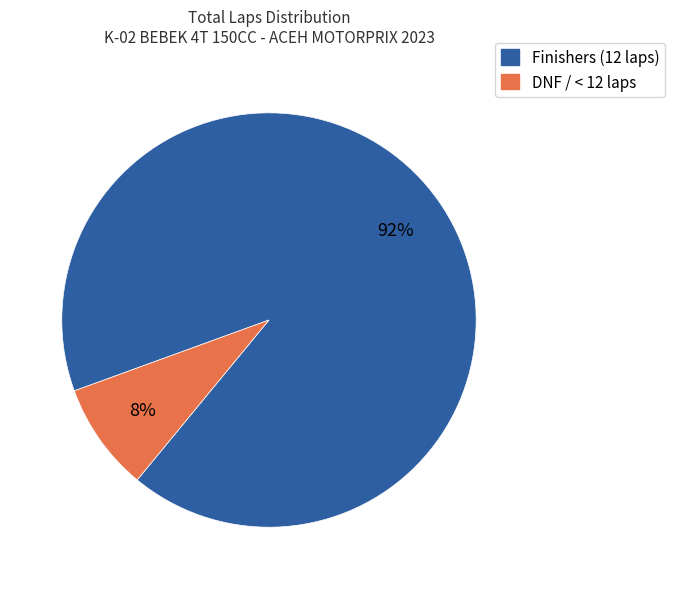

Count the number of slices in the pie.

2